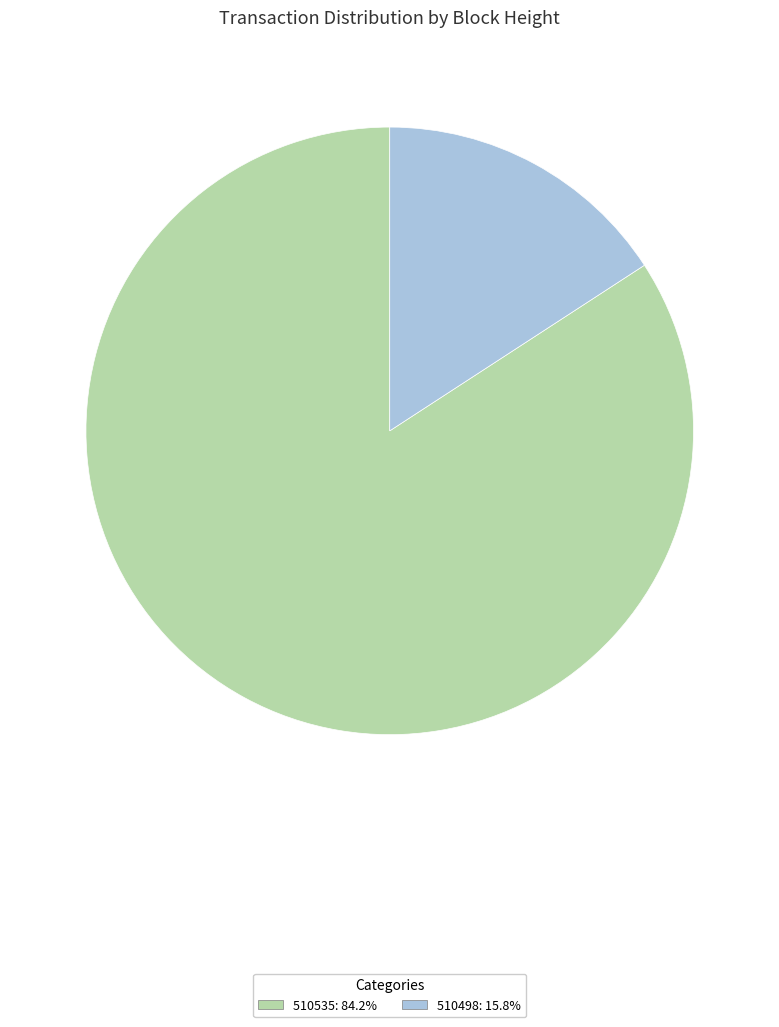

Rank the categories by value from lowest to highest.

510498, 510535